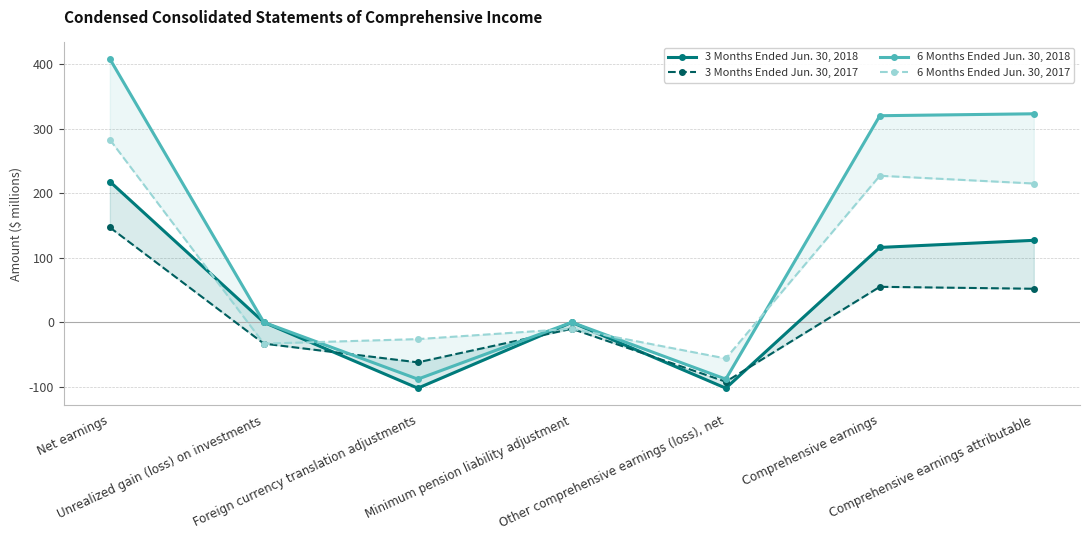

The value of 6 Months Ended Jun. 30, 2018 at Other comprehensive earnings (loss), net is -127. True or false?

False